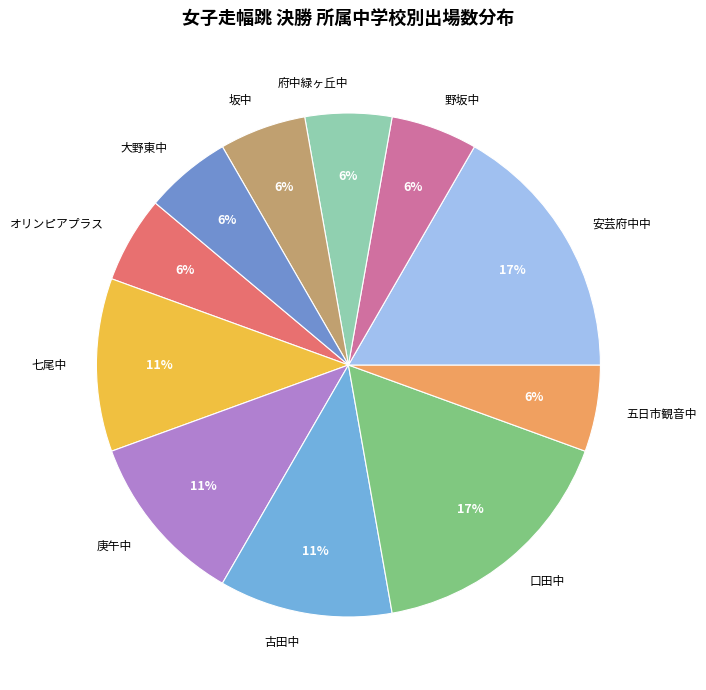

Is there a majority slice in this chart?

No